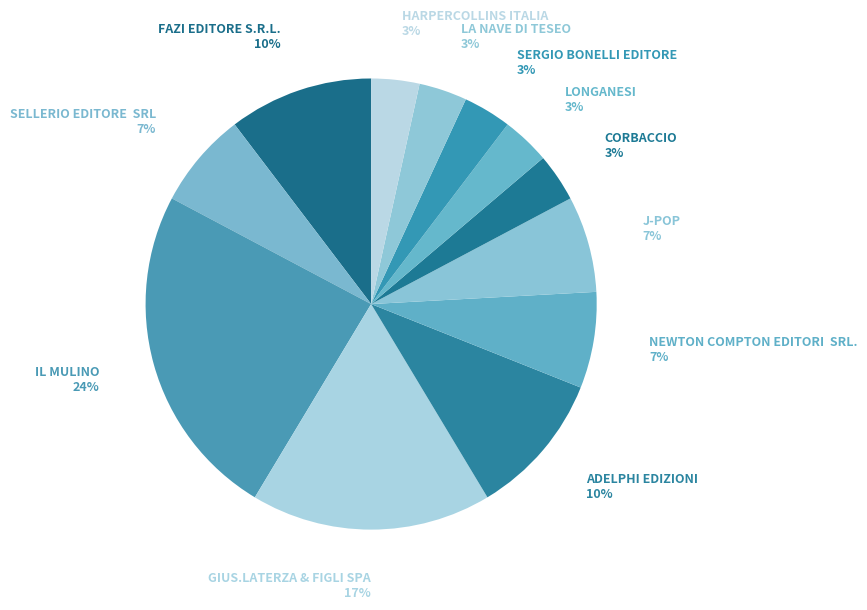

Does any single category account for the majority?

No